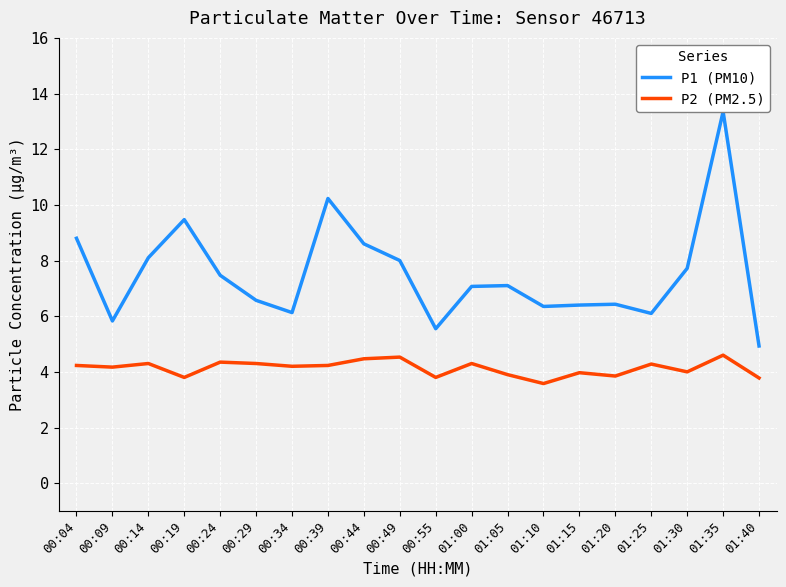

What are all the series names shown in the legend?

P1 (PM10), P2 (PM2.5)